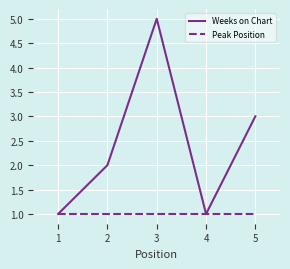

The Weeks on Chart series shows 2 at 5. True or false?

False